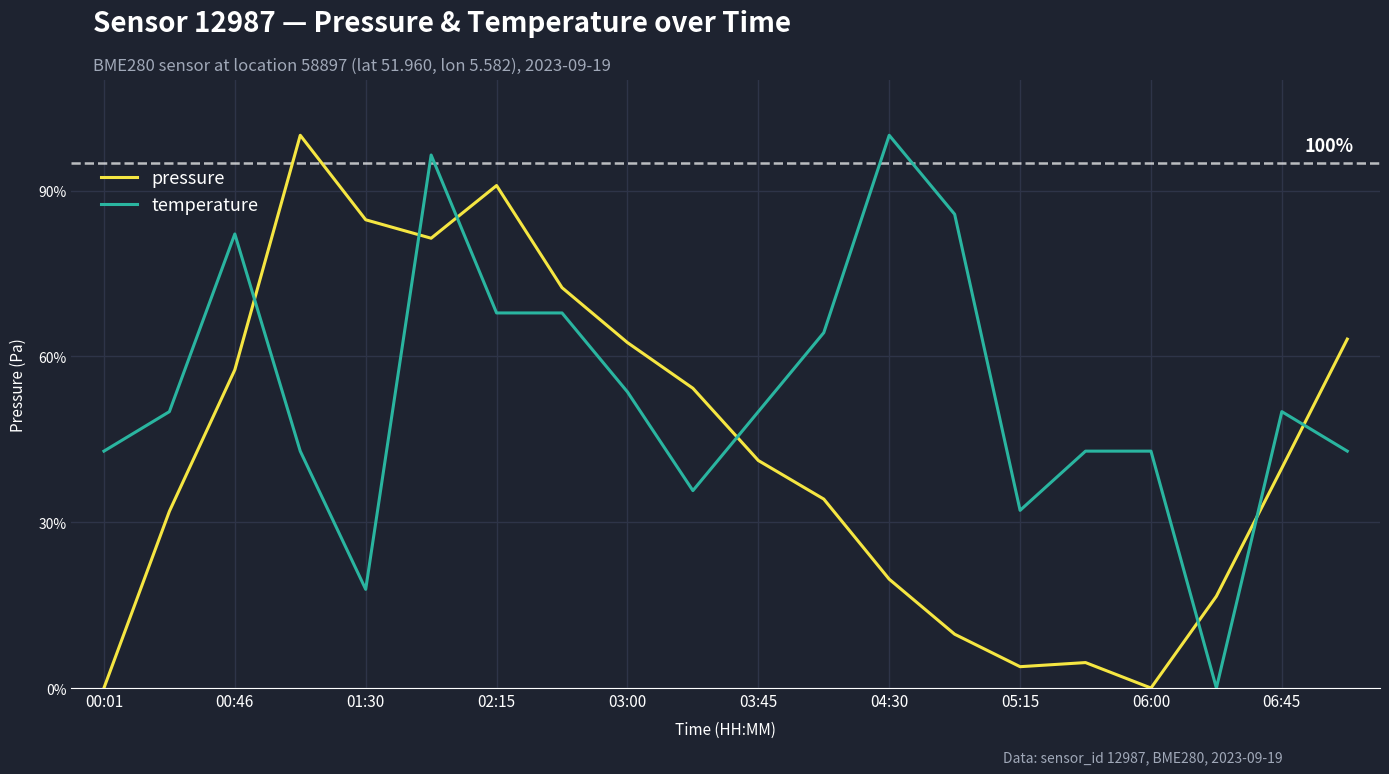

List the series in order of their overall mean, highest first.

temperature, pressure